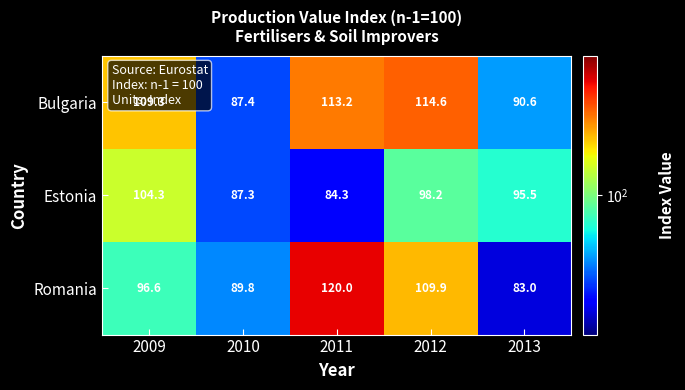

What is the sum of the Estonia values at 2009 and 2013?

199.8